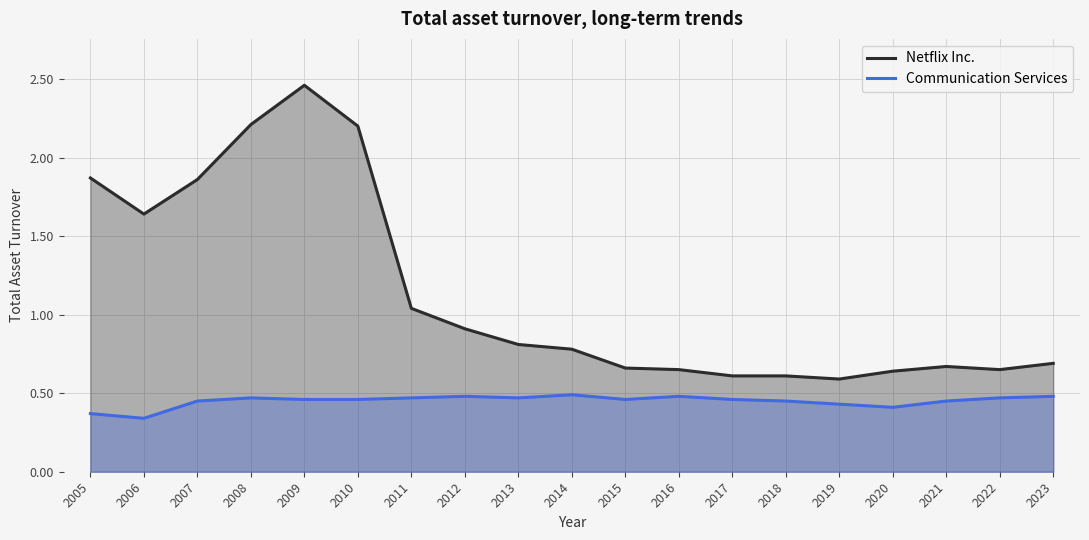

At which label does Netflix Inc. reach its peak?

2009